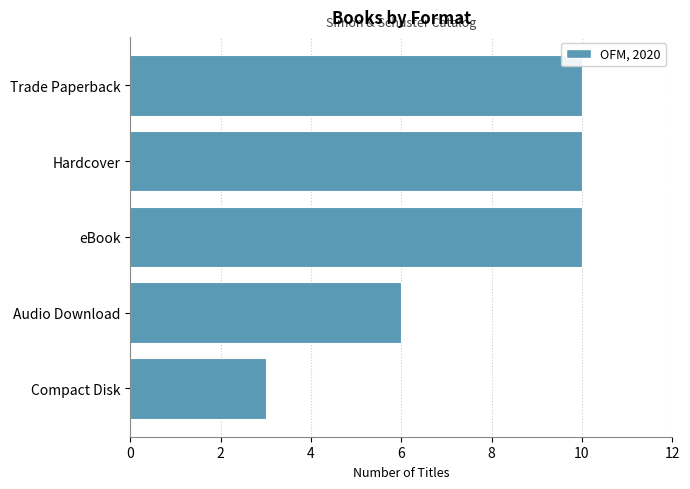

What is the smallest value displayed?

3